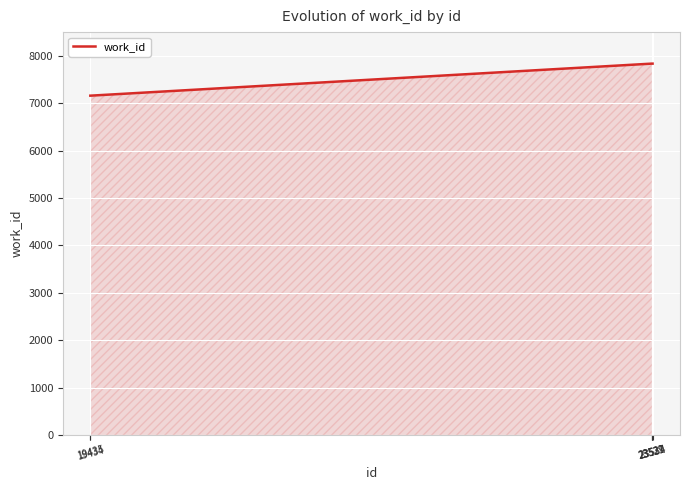

What is the difference between the maximum and minimum values?

676